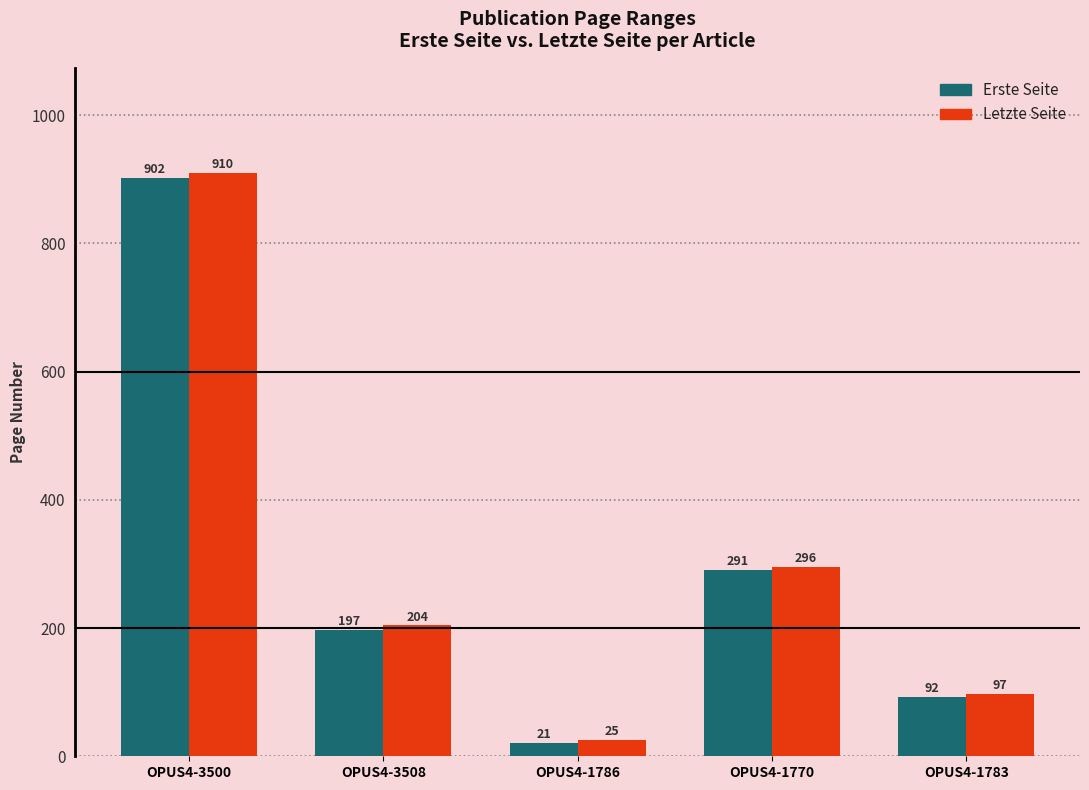

Rank the series at OPUS4-3500 from lowest to highest value.

Erste Seite, Letzte Seite